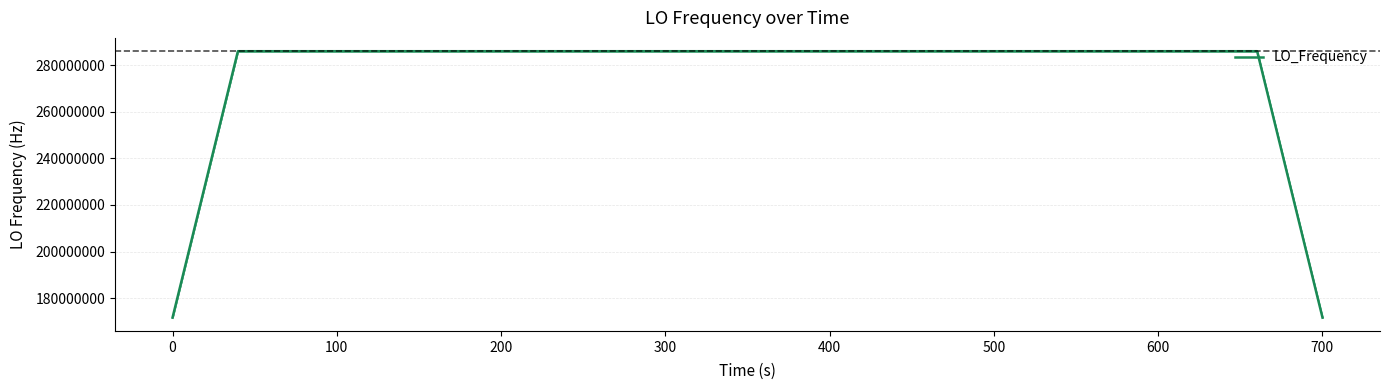

What is the maximum value shown in the chart?

286047001.2